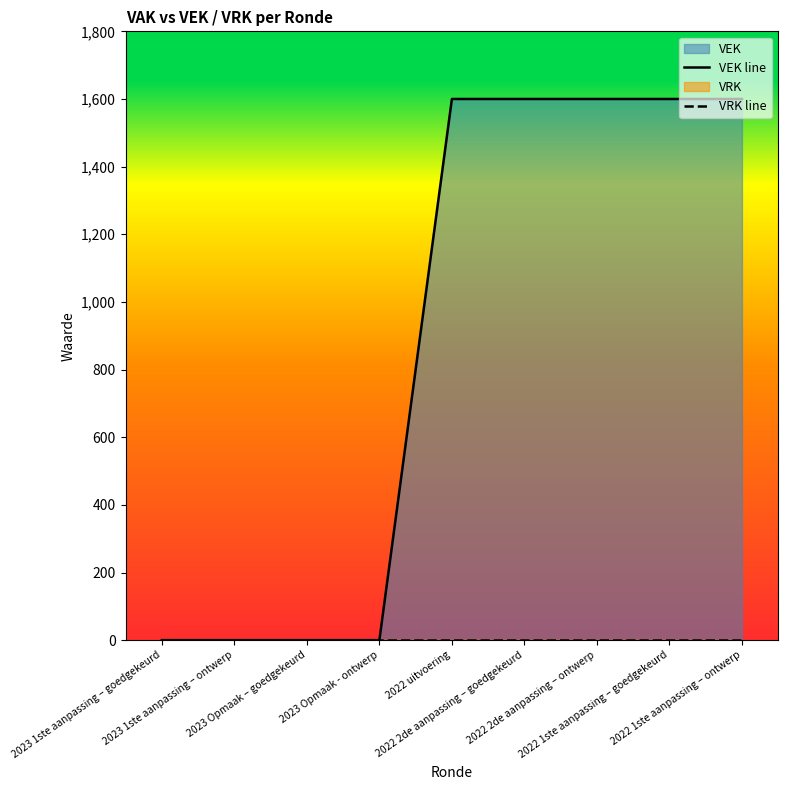

At which category does the chart reach its minimum across all series?

2023 1ste aanpassing – goedgekeurd